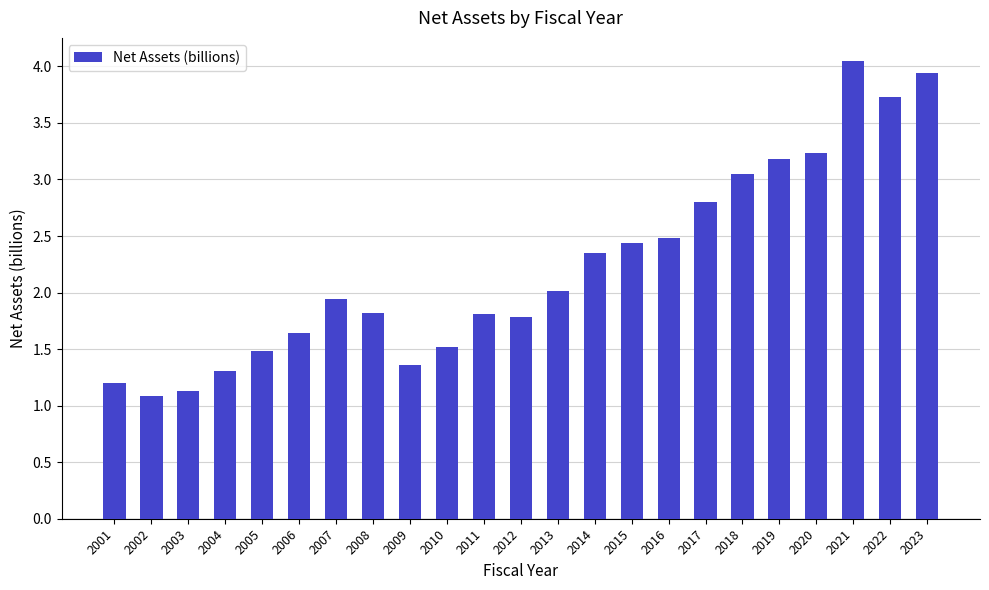

True or false: the data shows 3.9 at 2023.

True